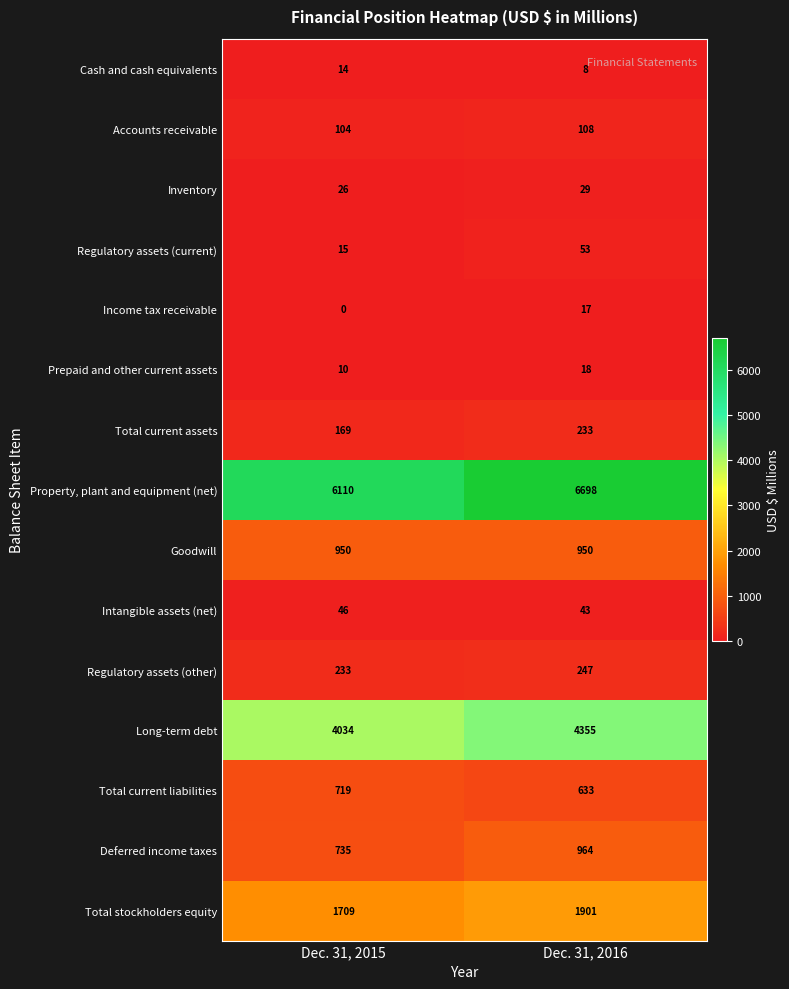

Which series changed the most between Dec. 31, 2015 and Dec. 31, 2016?

Property, plant and equipment (net)